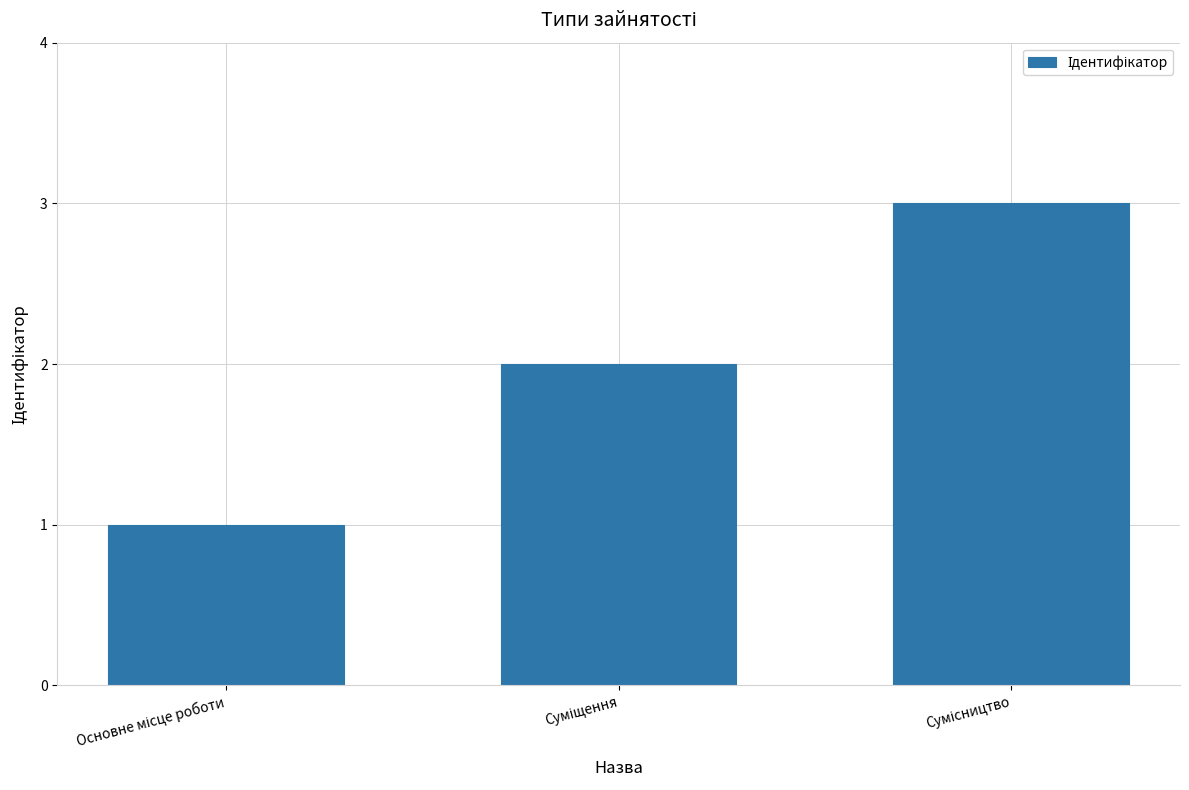

What is the average value?

2